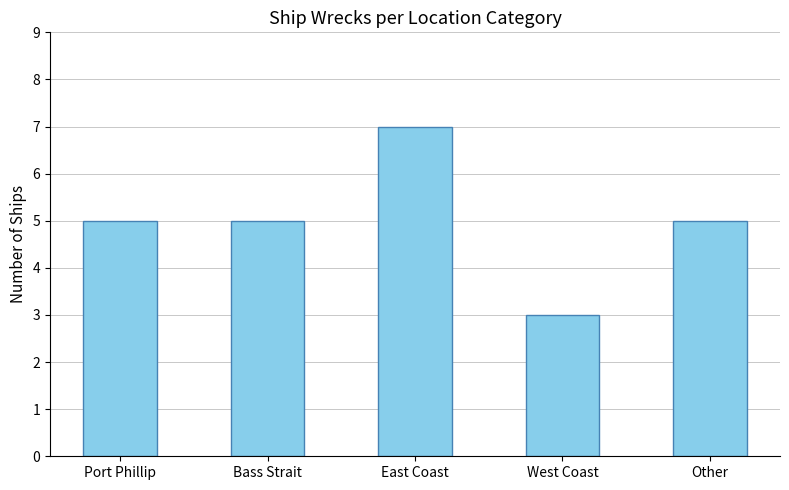

The value at Other is 8. True or false?

False